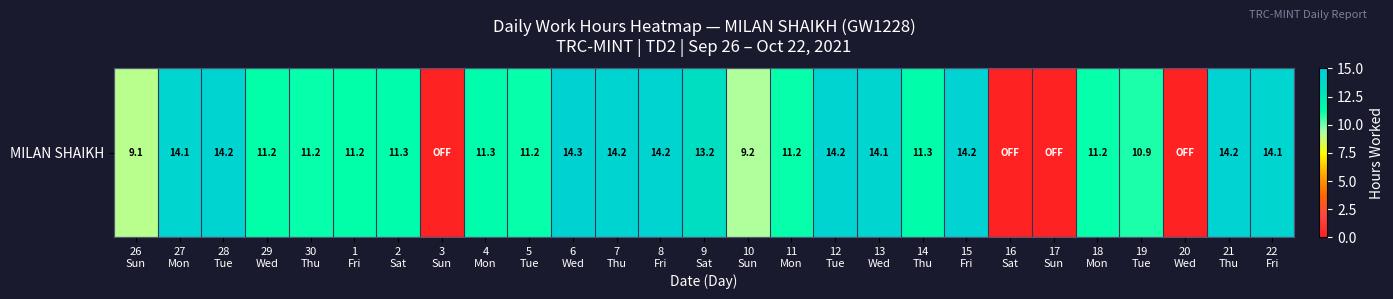

Which category has the lowest value across all series?

3
Sun